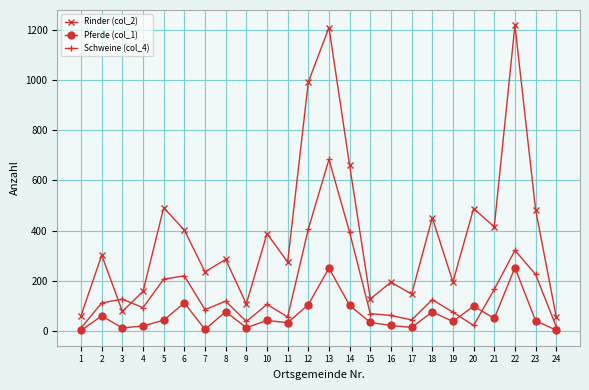

True or false: Rinder (col_2) has more than 0 points higher than both neighbors.

True